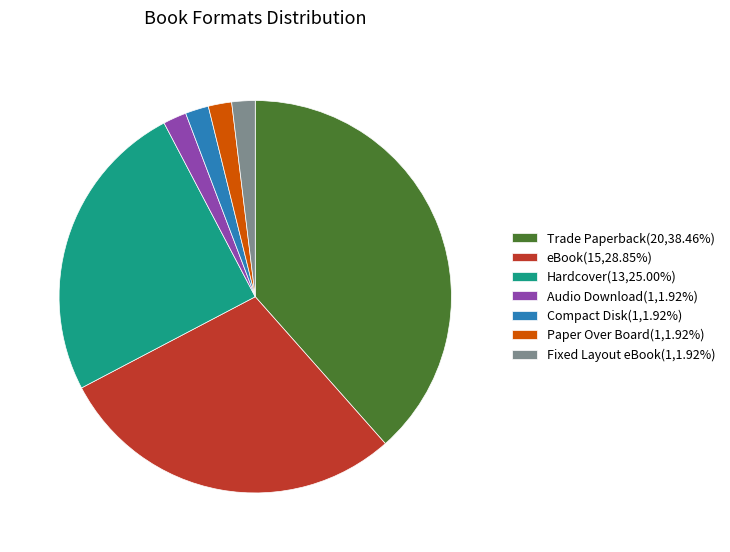

Is there any slice that represents more than half of the pie?

No